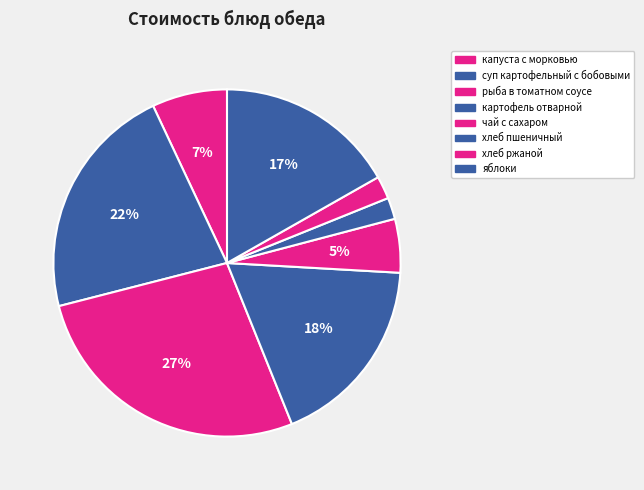

To the nearest percent, what portion does капуста с морковью represent?

7%